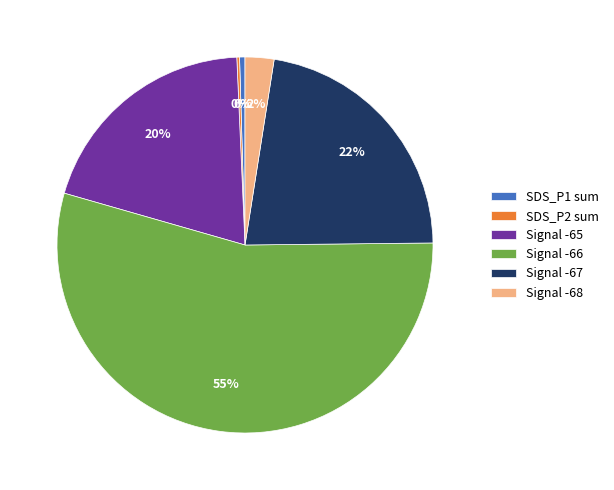

Do Signal -67 and Signal -68 together represent more than half of the pie?

No